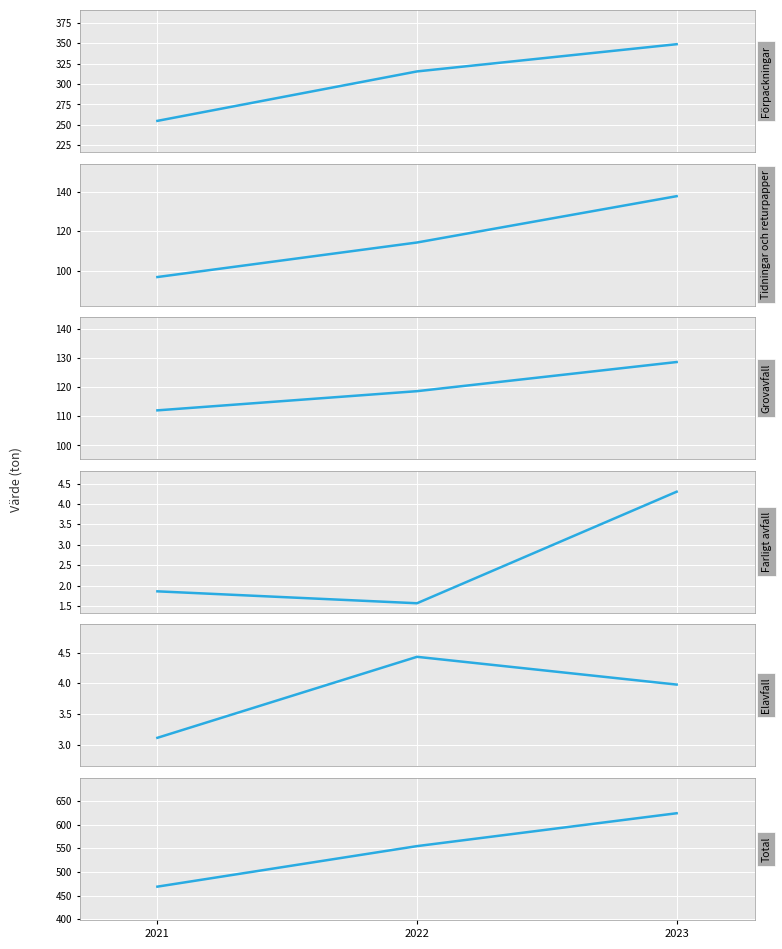

Which has a higher value, 2023 or 2021?

2023